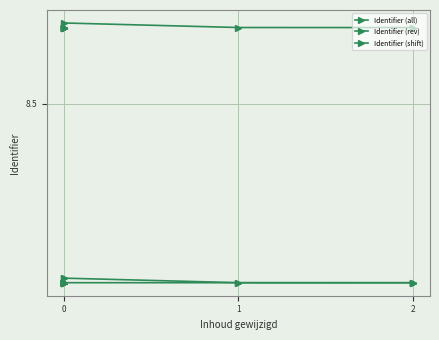

How many lines are shown in the chart?

3